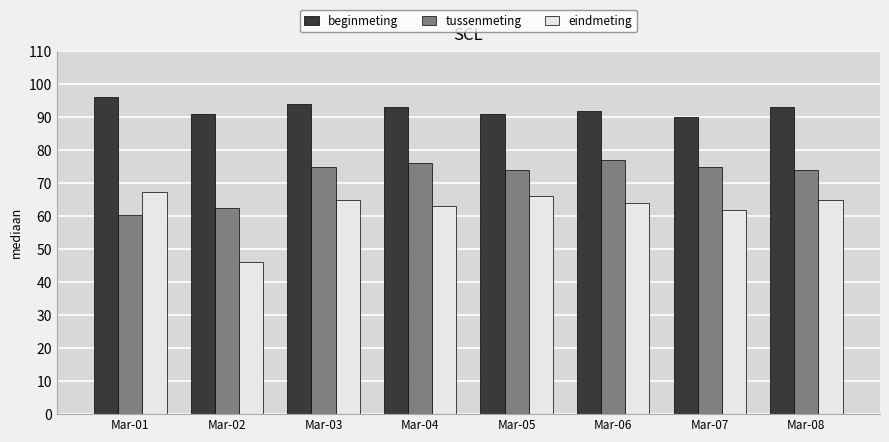

What is the spread (max minus min) of values at Mar-08?

28.0